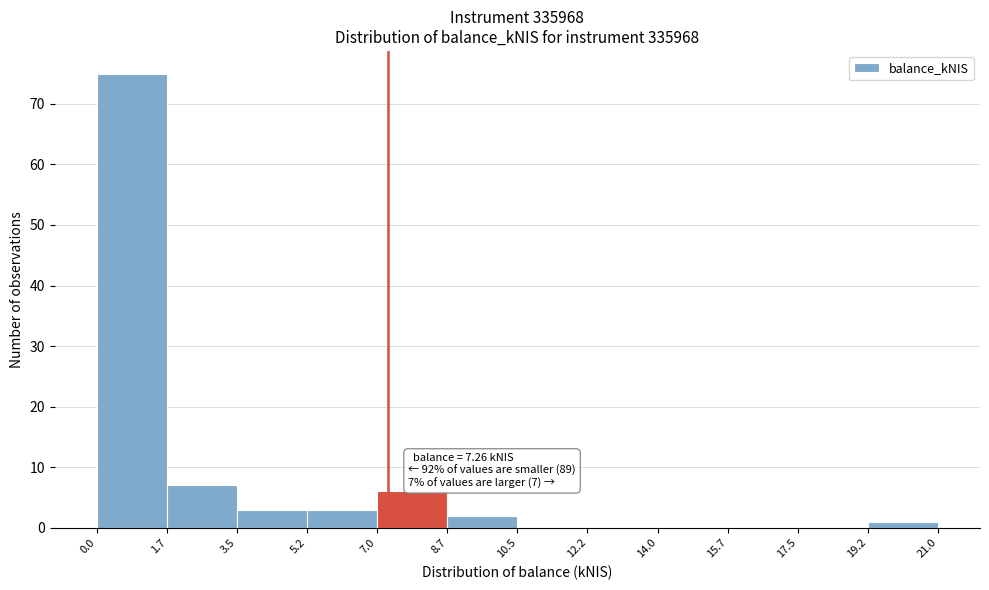

Over which range of the x-axis is the bar tallest?

0.0 to 1.7